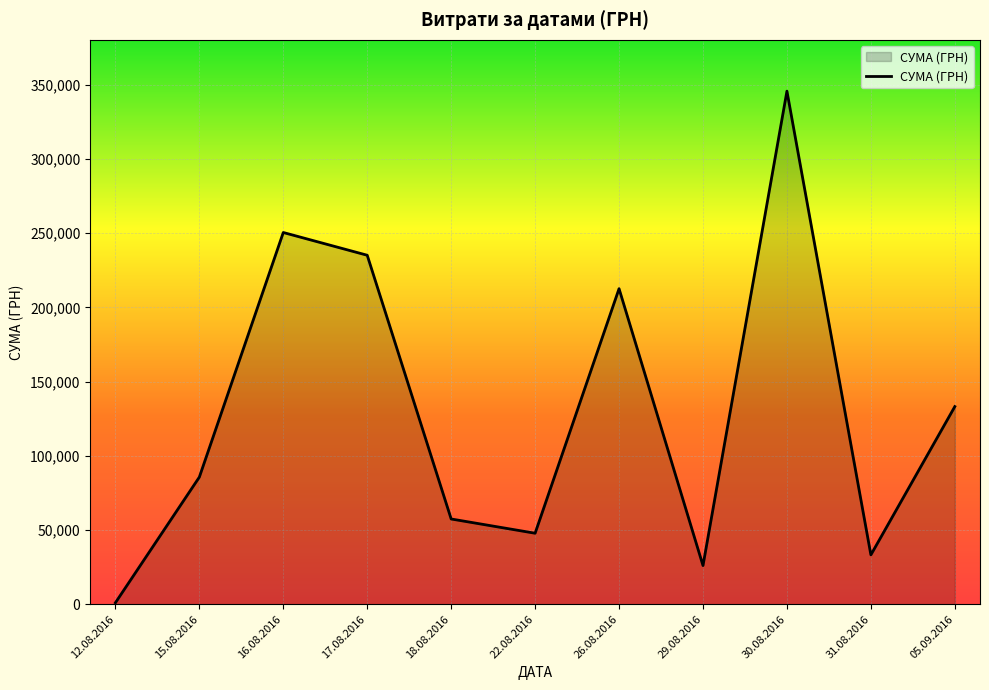

What is the change in value from 30.08.2016 to 31.08.2016?

-312429.3